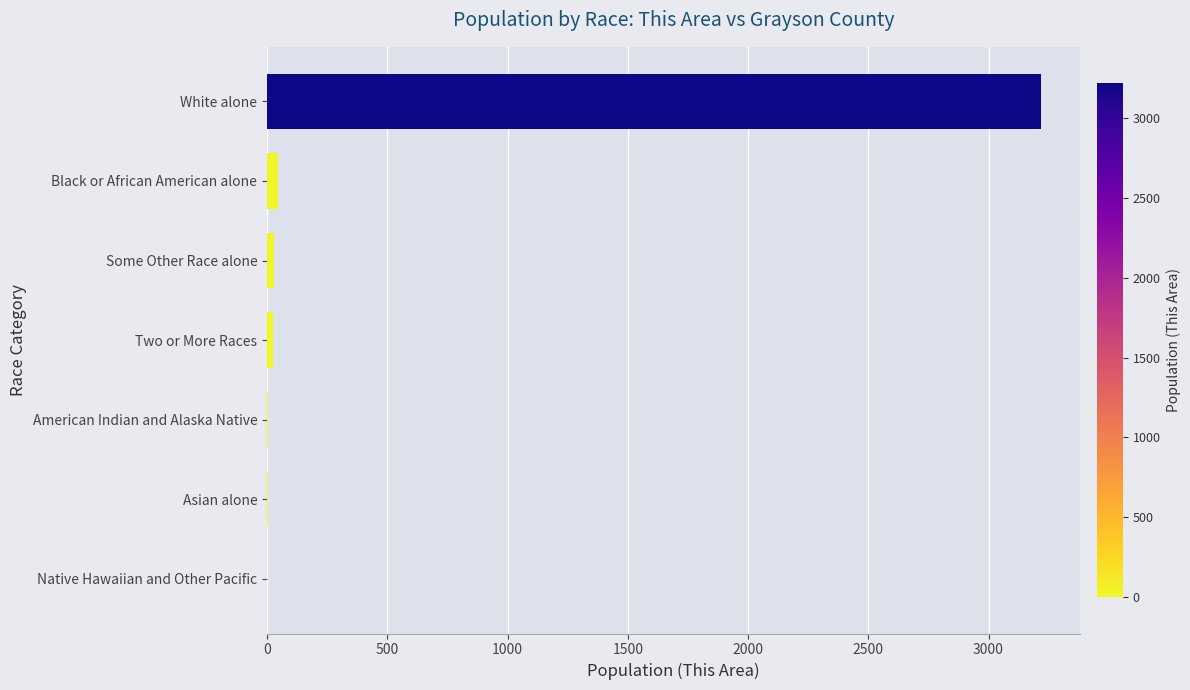

What is the greatest value displayed?

3220